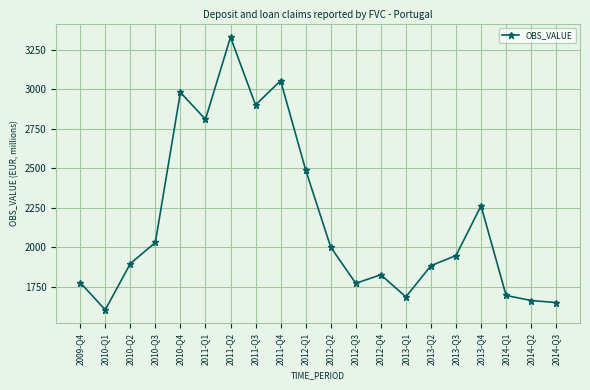

True or false: there are more than 1 points higher than both neighbors.

True